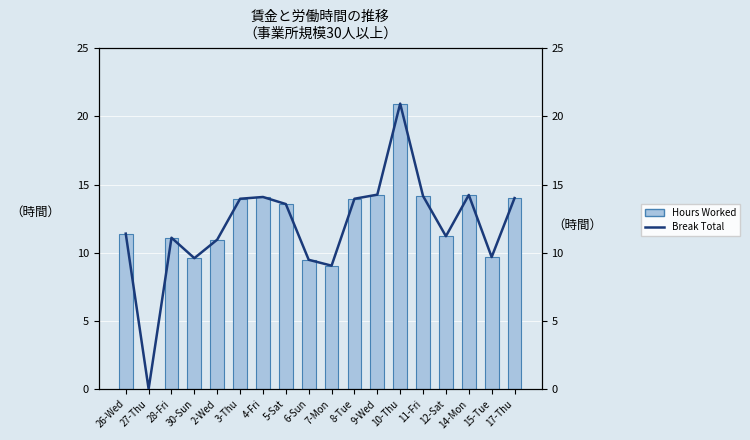

At which label is Break Total closest to 10?

15-Tue